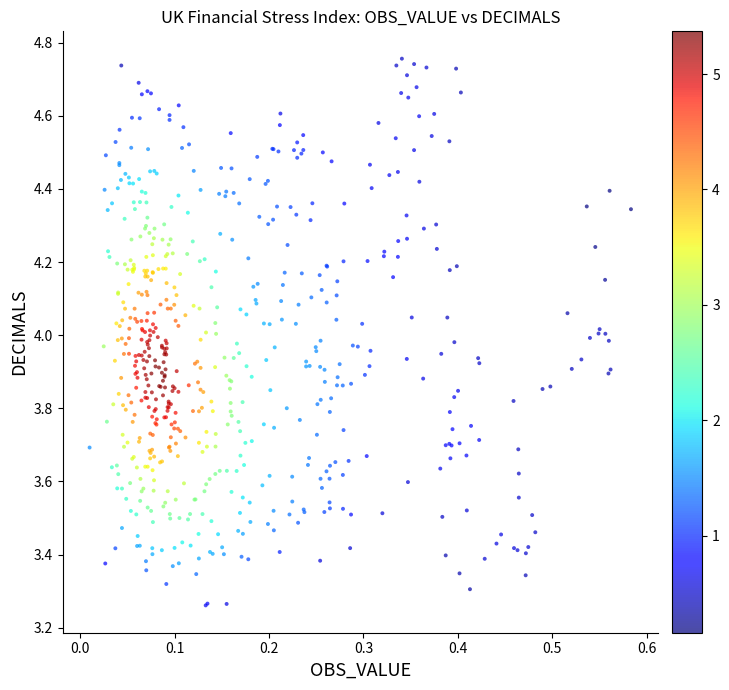

What is the range of Y values (max minus min)?

1.5